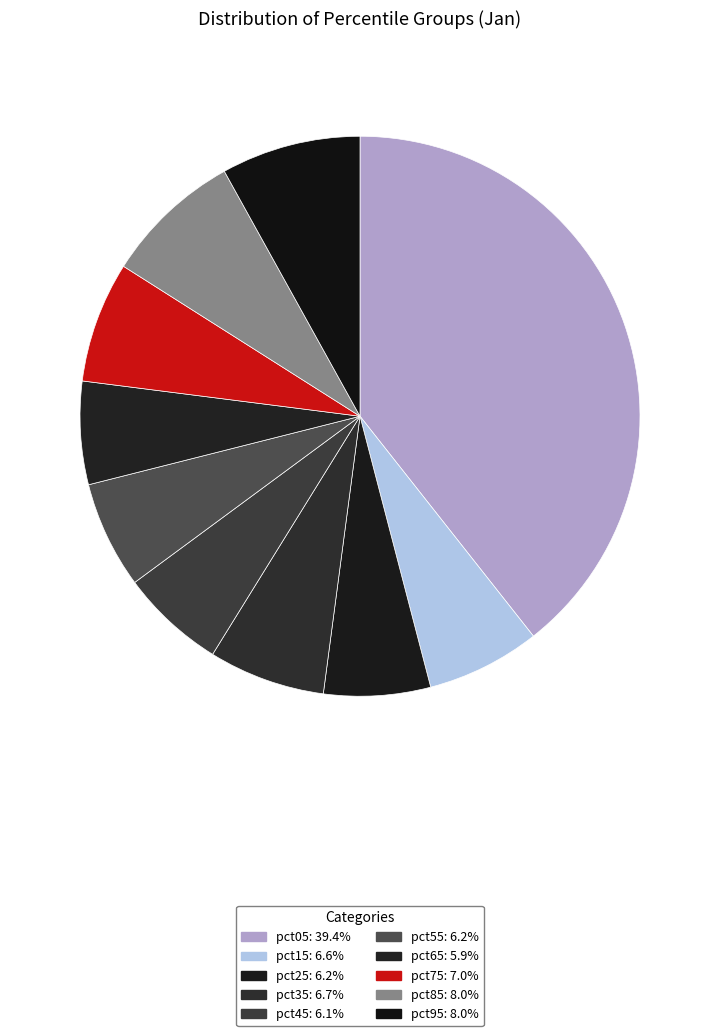

What is the smallest slice in the pie chart?

pct65